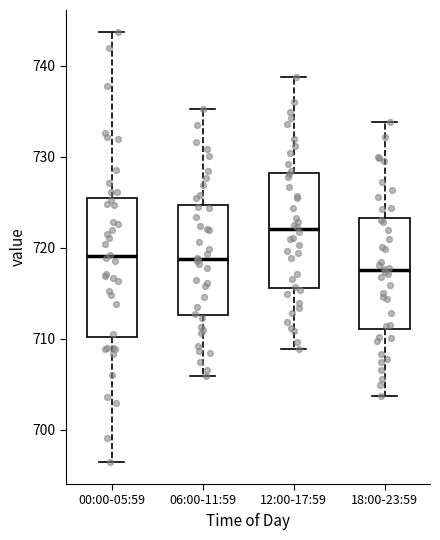

Reading left to right, read every box against the y-axis: the position of its median line, the range the box covers, and the ends of its whiskers. The values are not printed on the chart, so give them approximately, as read against the axis.

00:00-05:59: median 719, box 710 to 725, whiskers 696 to 744
06:00-11:59: median 719, box 713 to 725, whiskers 706 to 735
12:00-17:59: median 722, box 716 to 728, whiskers 709 to 739
18:00-23:59: median 718, box 711 to 723, whiskers 704 to 734